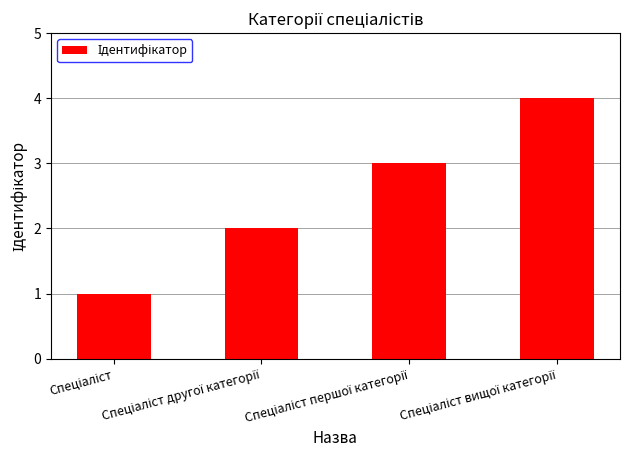

What is the value of the 4th bar from the left?

4